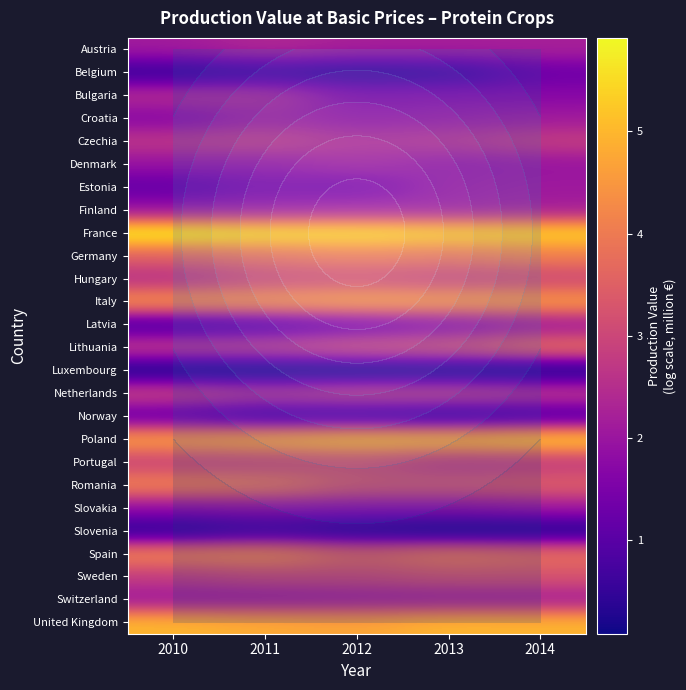

Rank the categories by Estonia value from highest to lowest.

2014, 2013, 2011, 2012, 2010